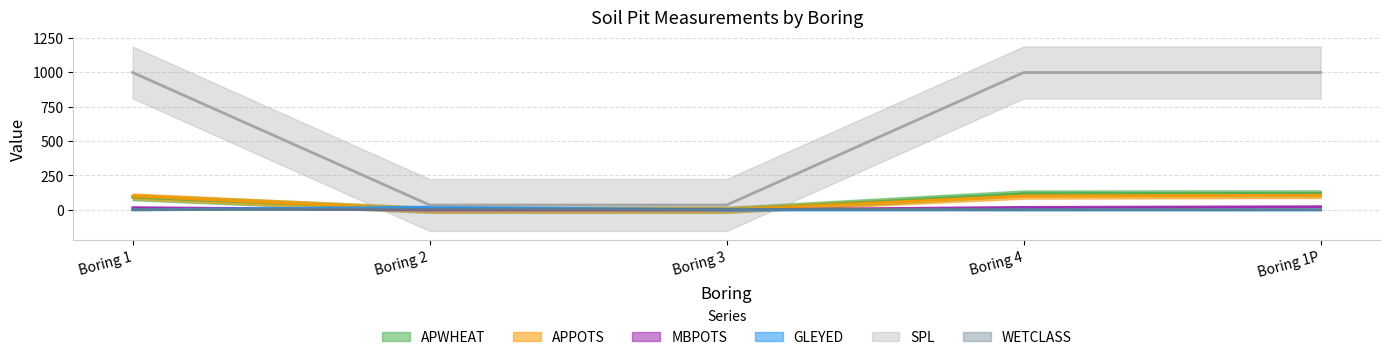

Which series has the largest total across all categories?

SPL